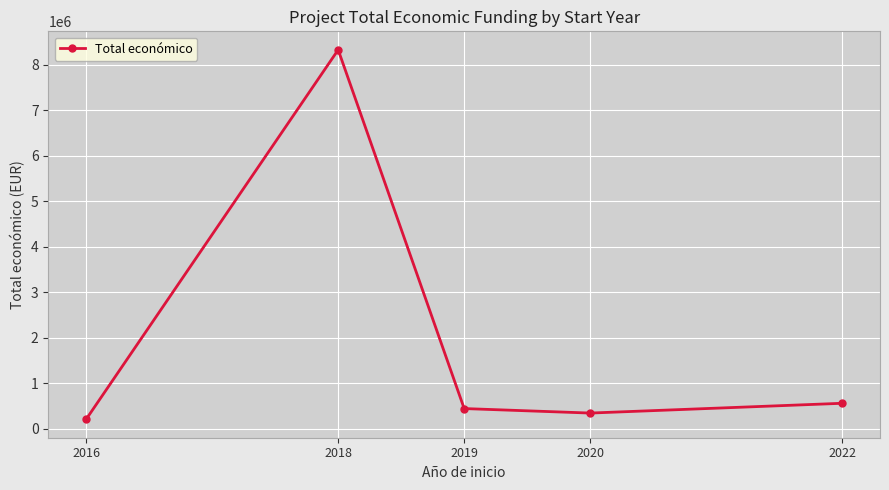

What is the difference between the maximum and second lowest values?

7974453